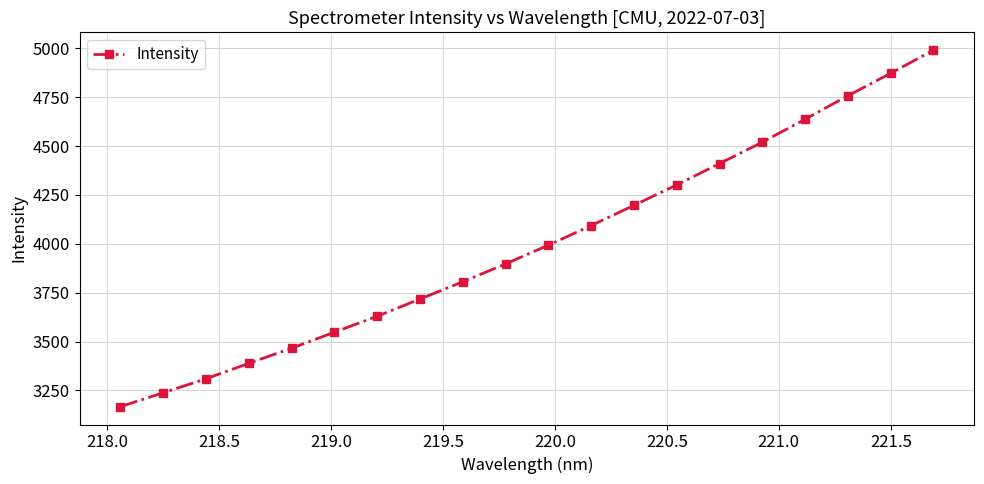

What is the sum of all values?

79942.5